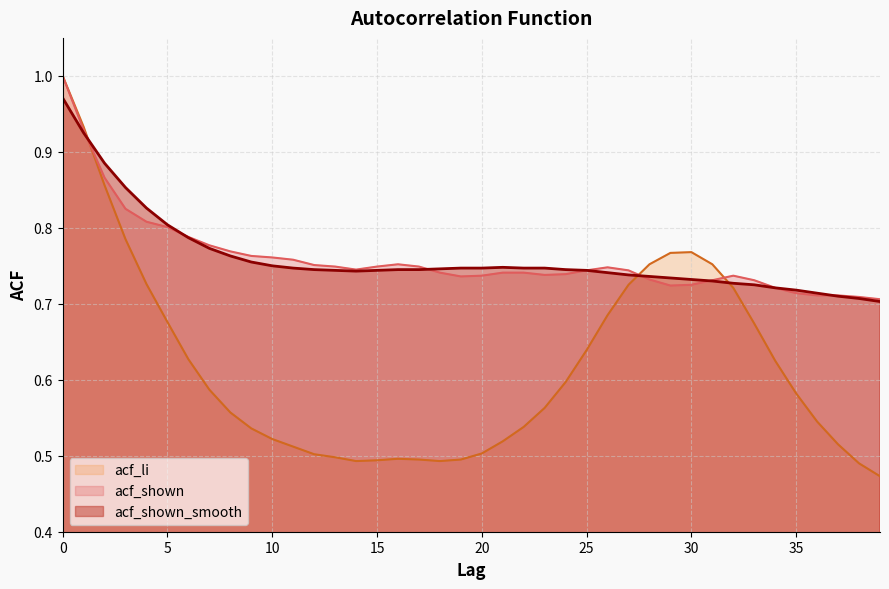

How many data points does each series have?

40